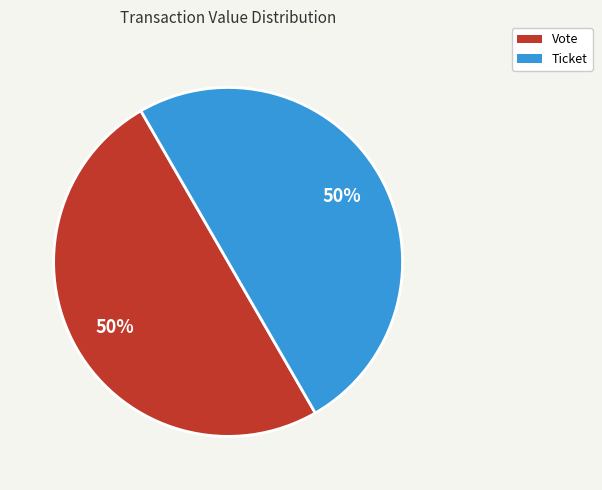

To the nearest percent, what is the average slice percentage?

50%